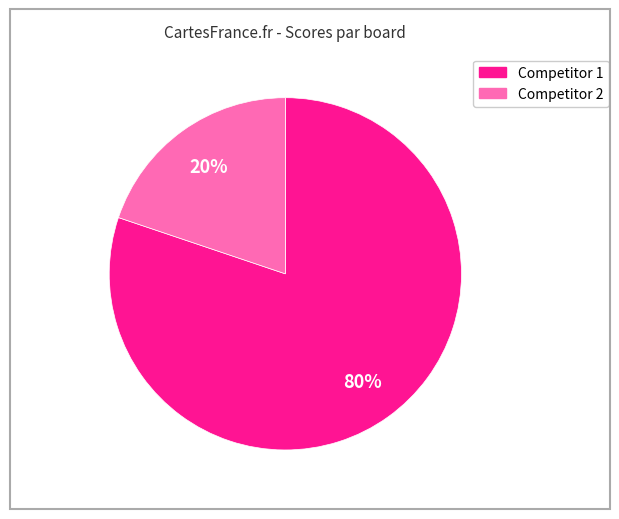

To the nearest percent, what is the difference between the largest and smallest slice percentages?

60%